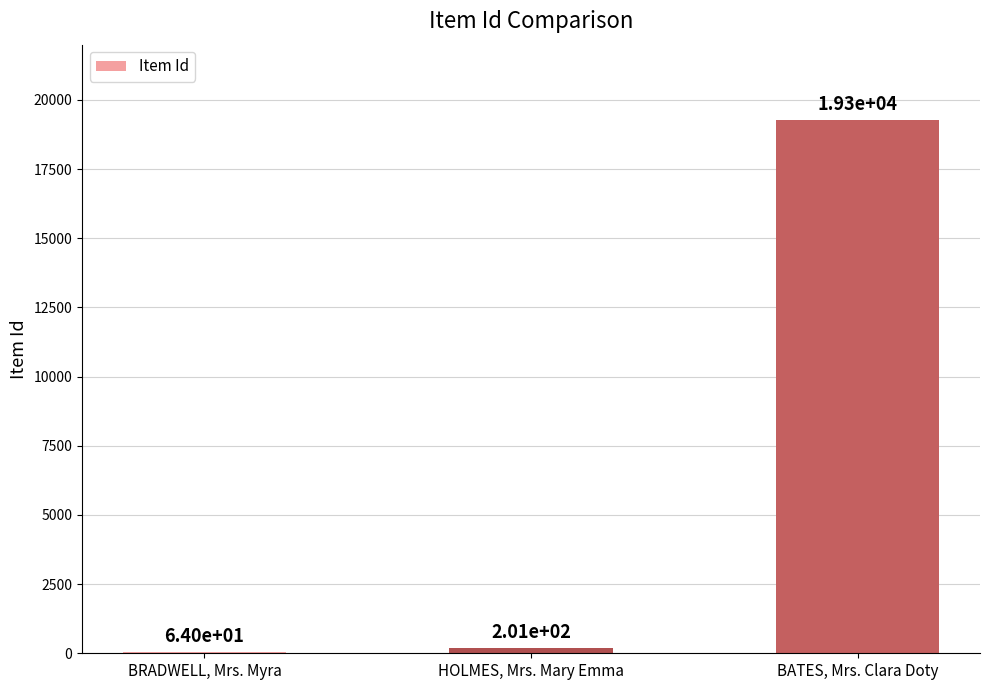

True or false: the data shows 201 at HOLMES, Mrs. Mary Emma.

True